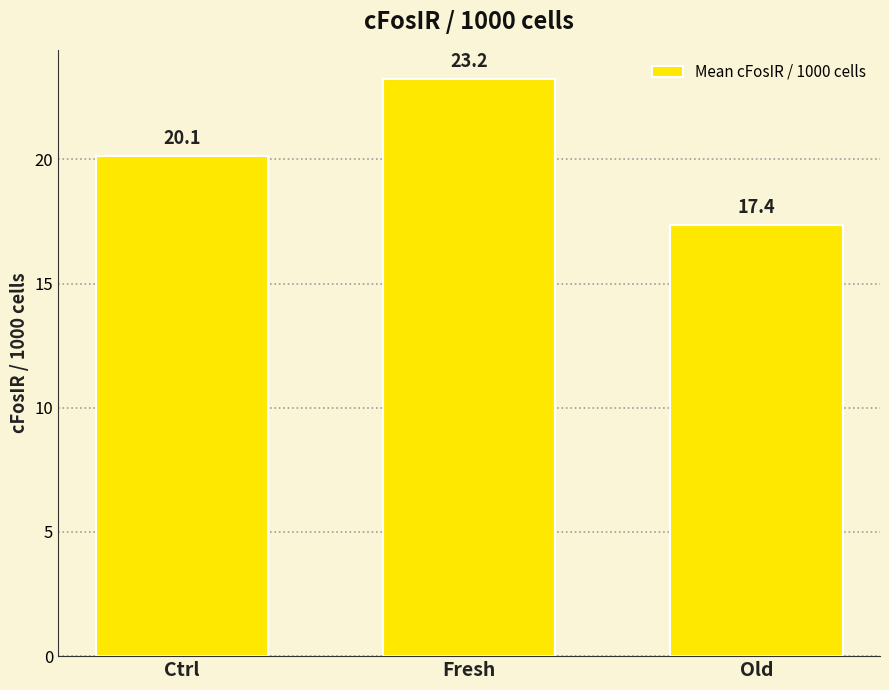

Does the chart contain stacked bars?

No